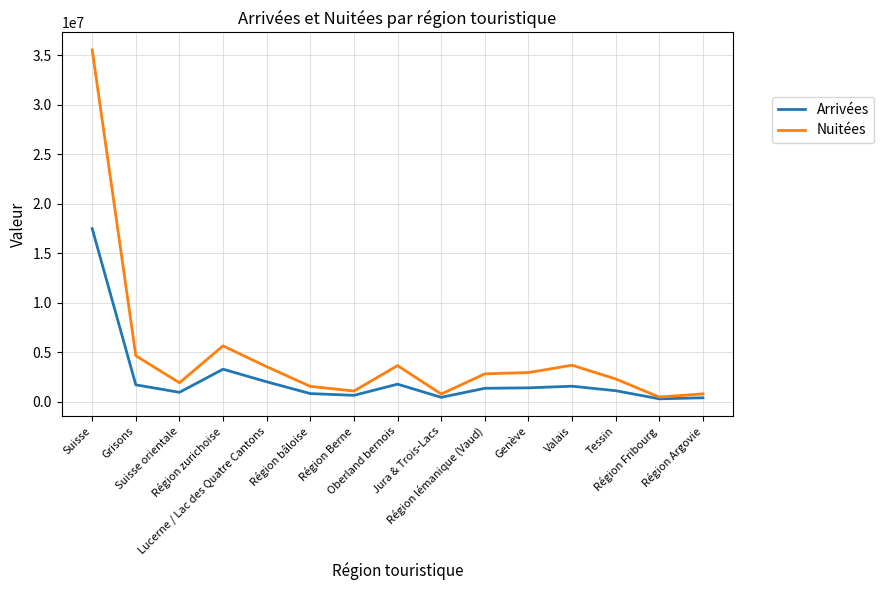

Is the value of Arrivées at Grisons greater than the value of Nuitées at Suisse?

No